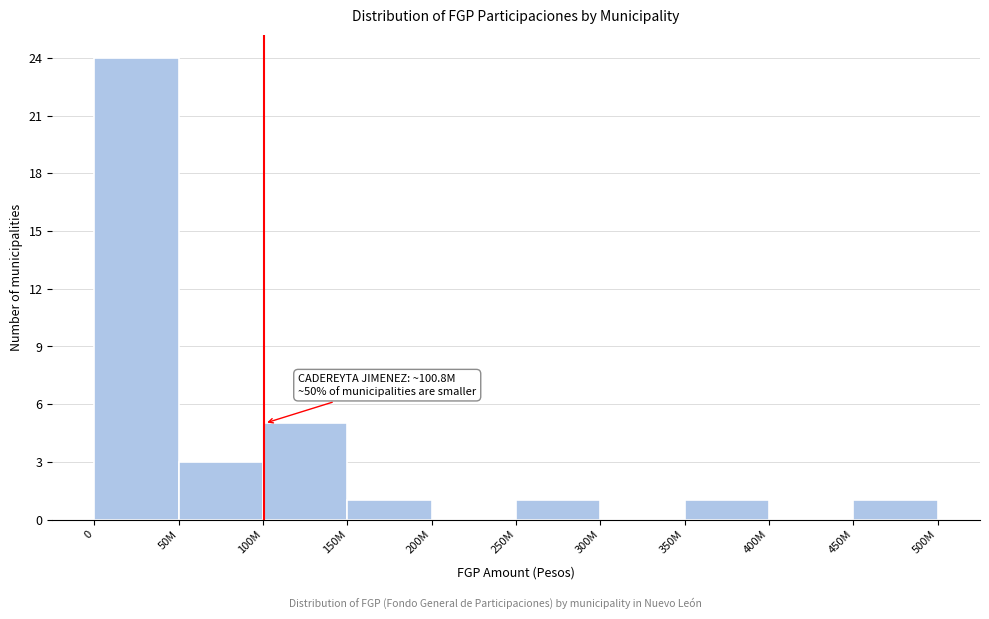

Reading right to left, list all the values displayed in this chart.

450M=1	400M=0	350M=1	300M=0	250M=1	200M=0	150M=1	100M=5	50M=3	0=24